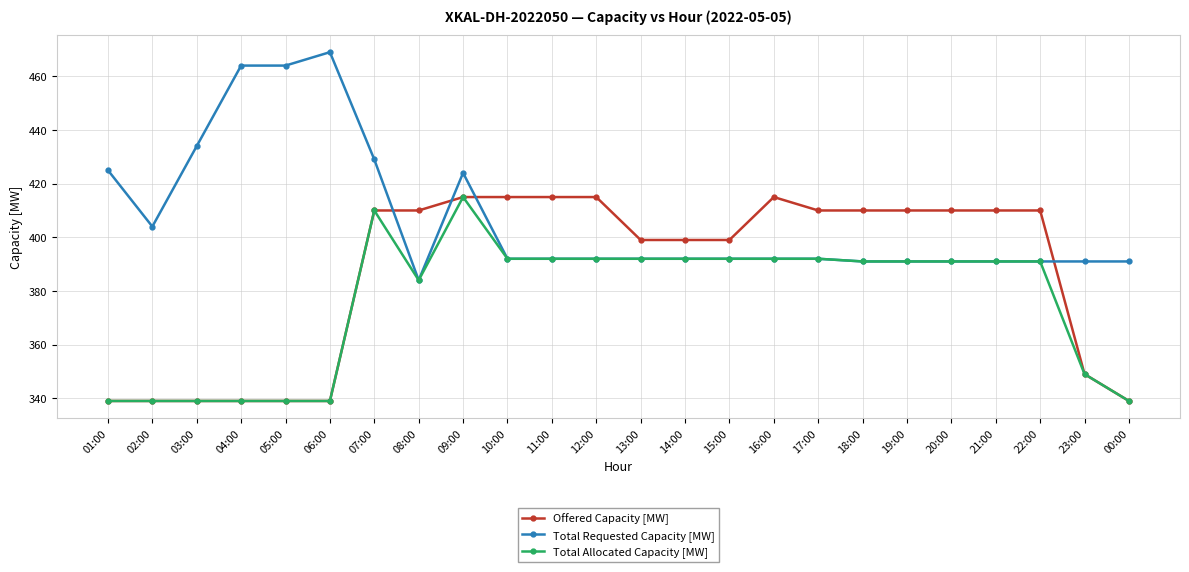

At which label does Total Allocated Capacity [MW] reach its peak?

09:00